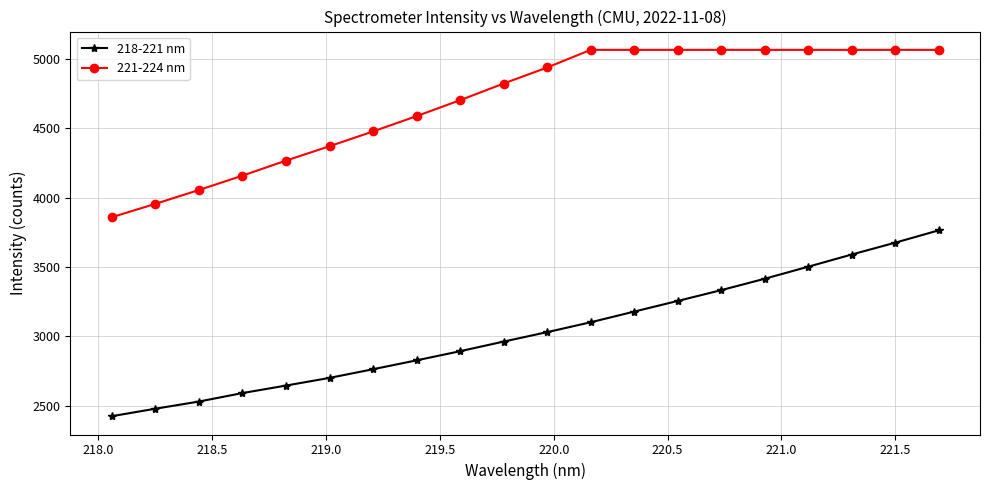

What is the greatest value displayed?

5065.3